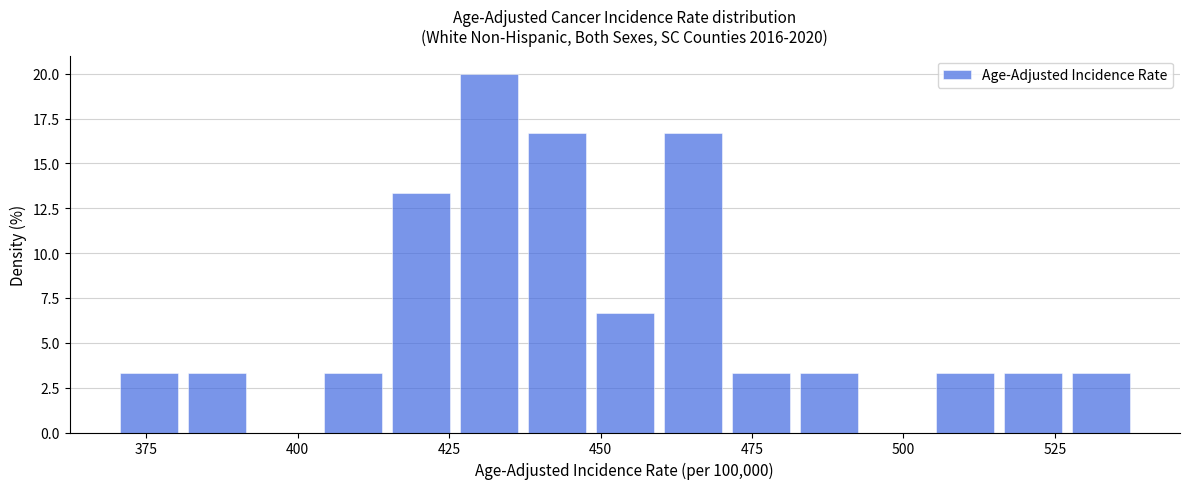

Around what value on the x-axis is the tallest bar? Give the approximate position of its centre, as read against the axis.

430